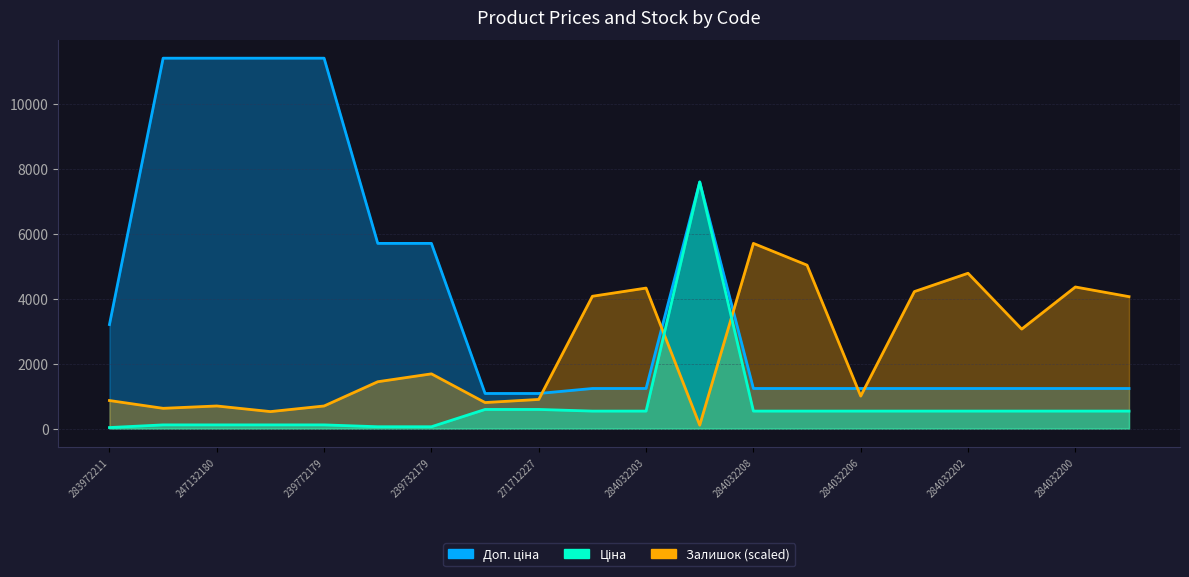

What is the total value across all series at 271712228?

2473.9